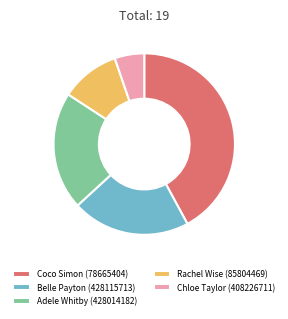

What is the smallest slice in the pie chart?

Chloe Taylor (408226711)